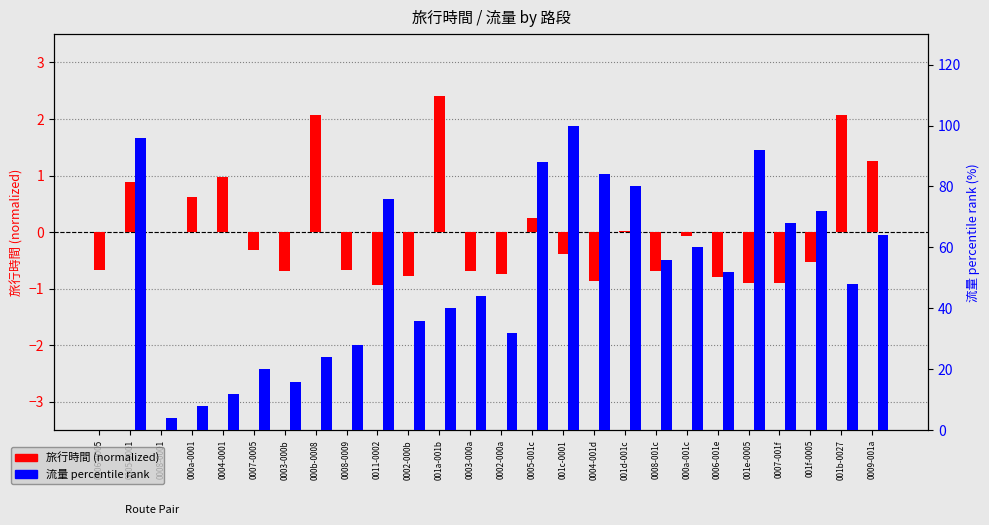

At which label does 旅行時間 (normalized) first exceed 0?

0005-0001